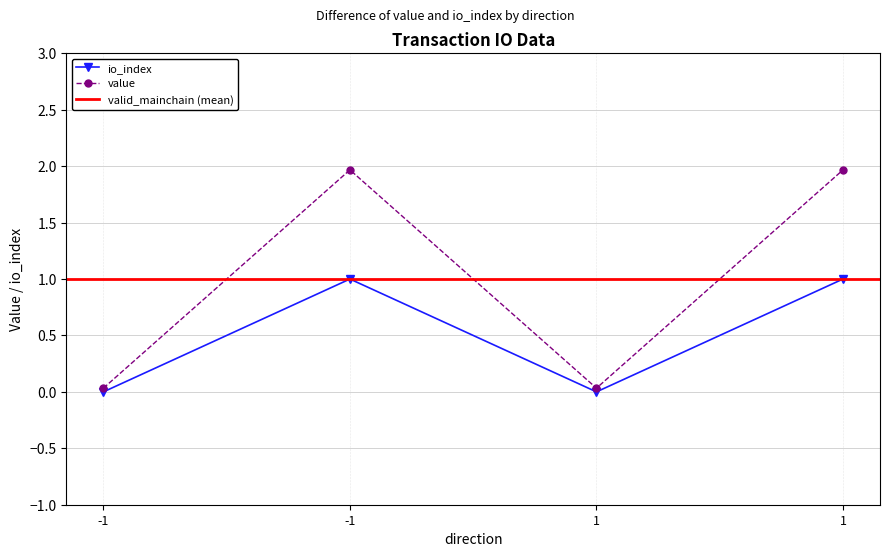

Rank the categories by io_index value from highest to lowest.

-1, 1, -1, 1